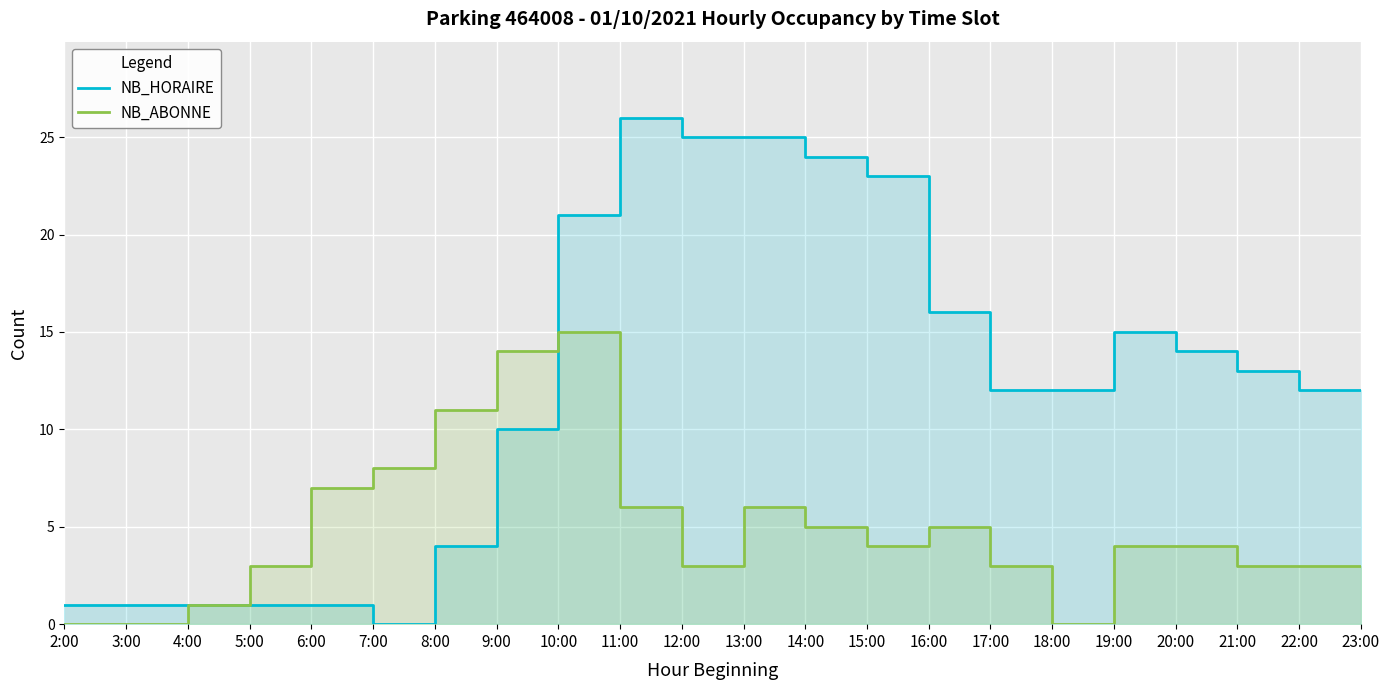

The value of NB_ABONNE at 21:00 is 5. True or false?

False